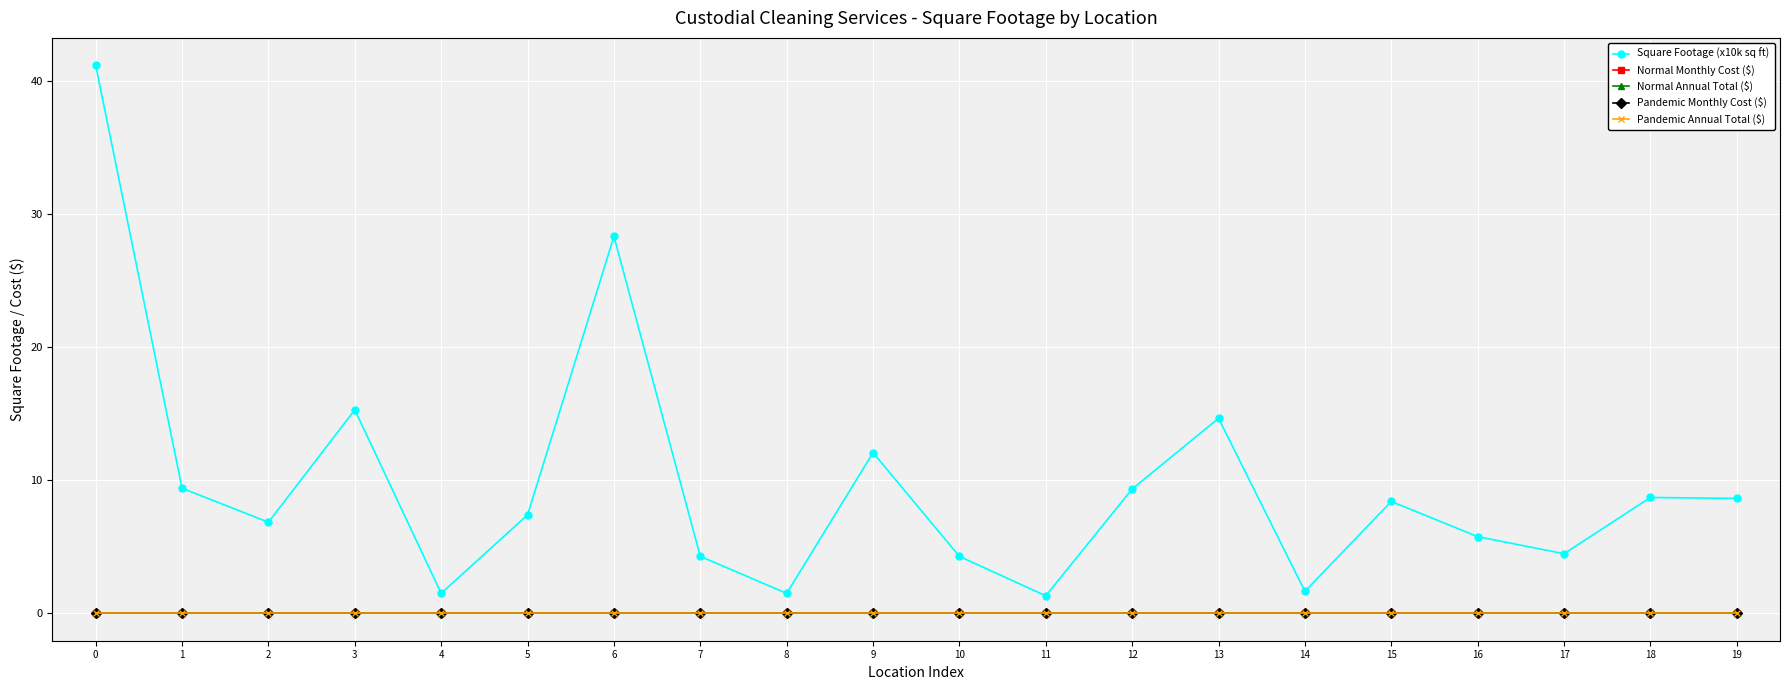

True or false: Square Footage (x10k sq ft) has a value of 8.7 at 18.

True